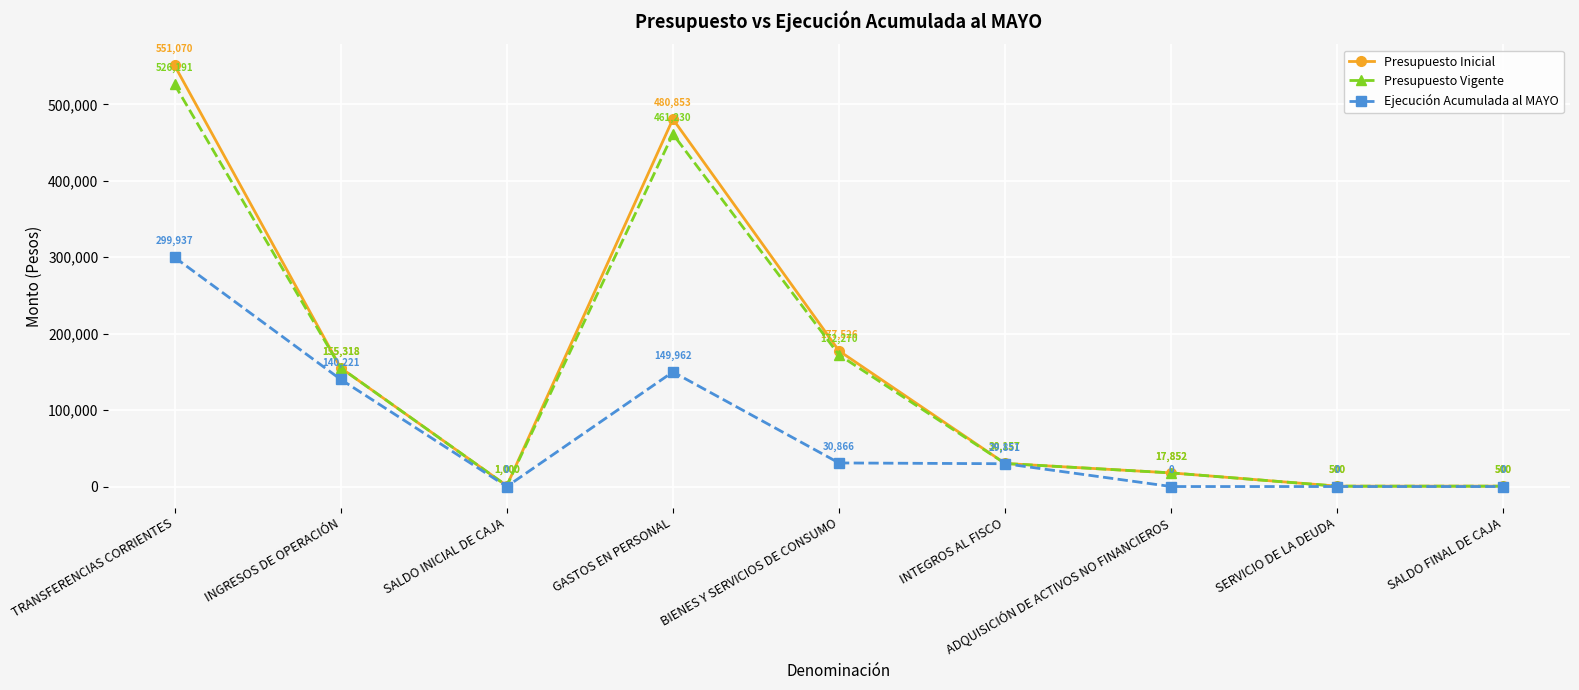

What is the label of the 5th point from the right?

BIENES Y SERVICIOS DE CONSUMO